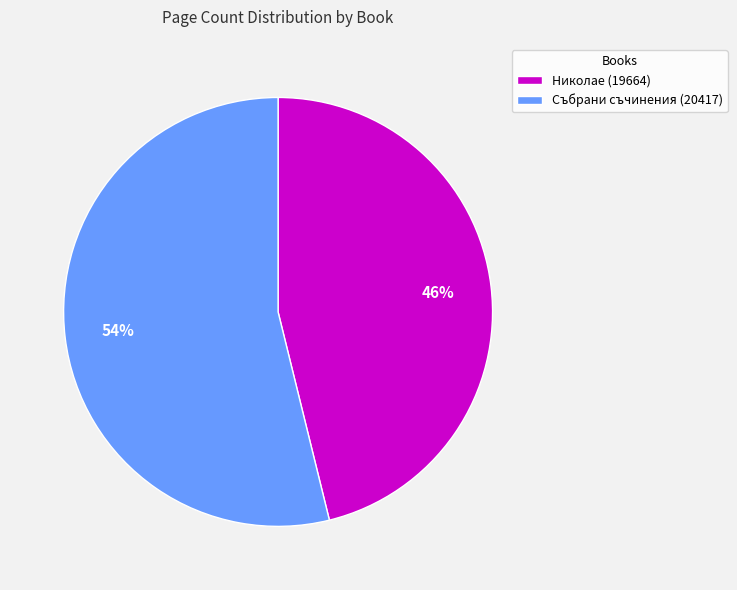

To the nearest percent, what is the combined percentage of Събрани съчинения (20417) and Николае (19664)?

100%